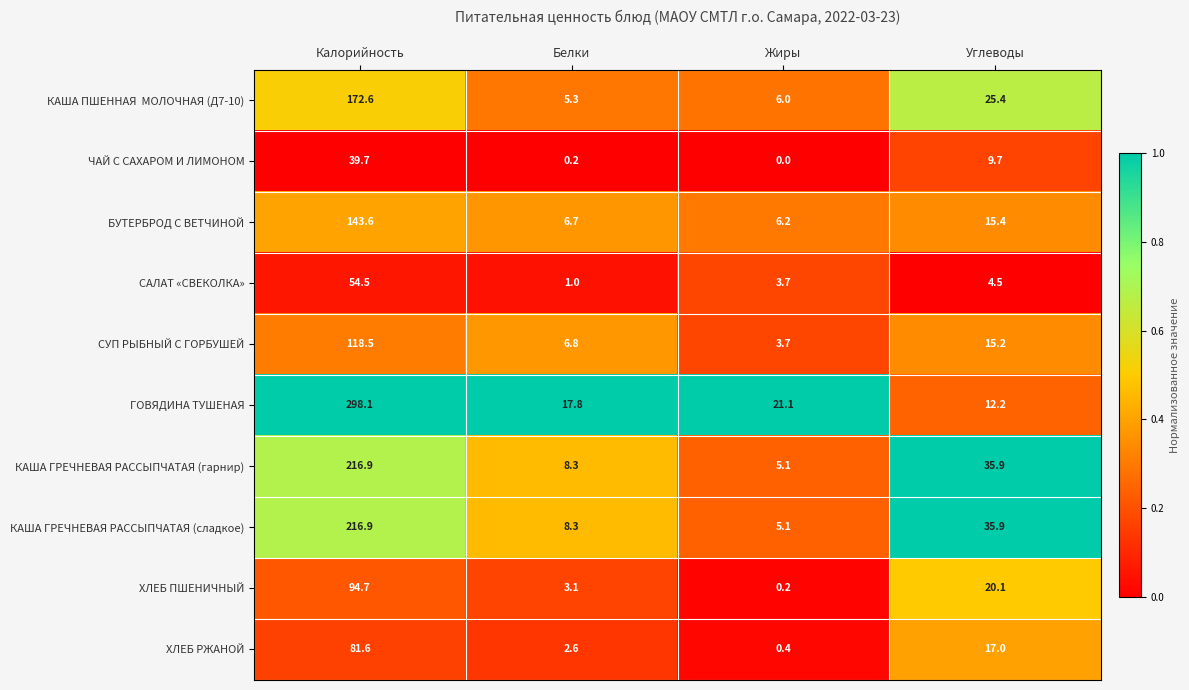

Where is КАША ГРЕЧНЕВАЯ РАССЫПЧАТАЯ (гарнир) nearest to the value 111?

Углеводы